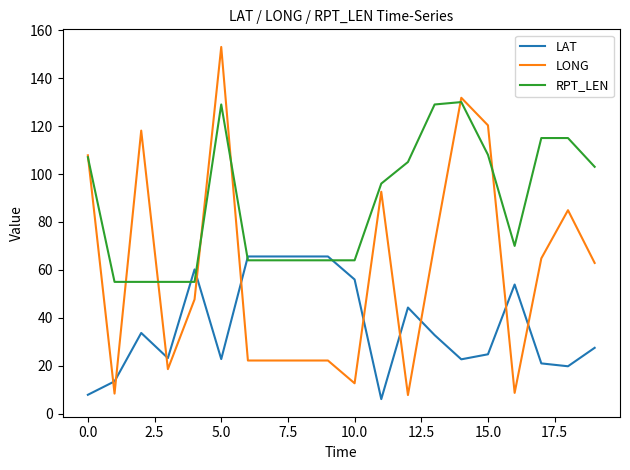

Rank the series by their average value, from lowest to highest.

LAT, LONG, RPT_LEN